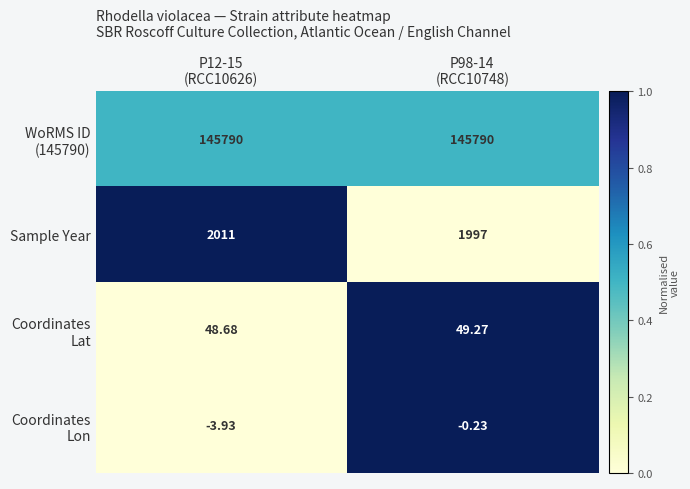

Which series has the largest range (max minus min)?

Sample Year